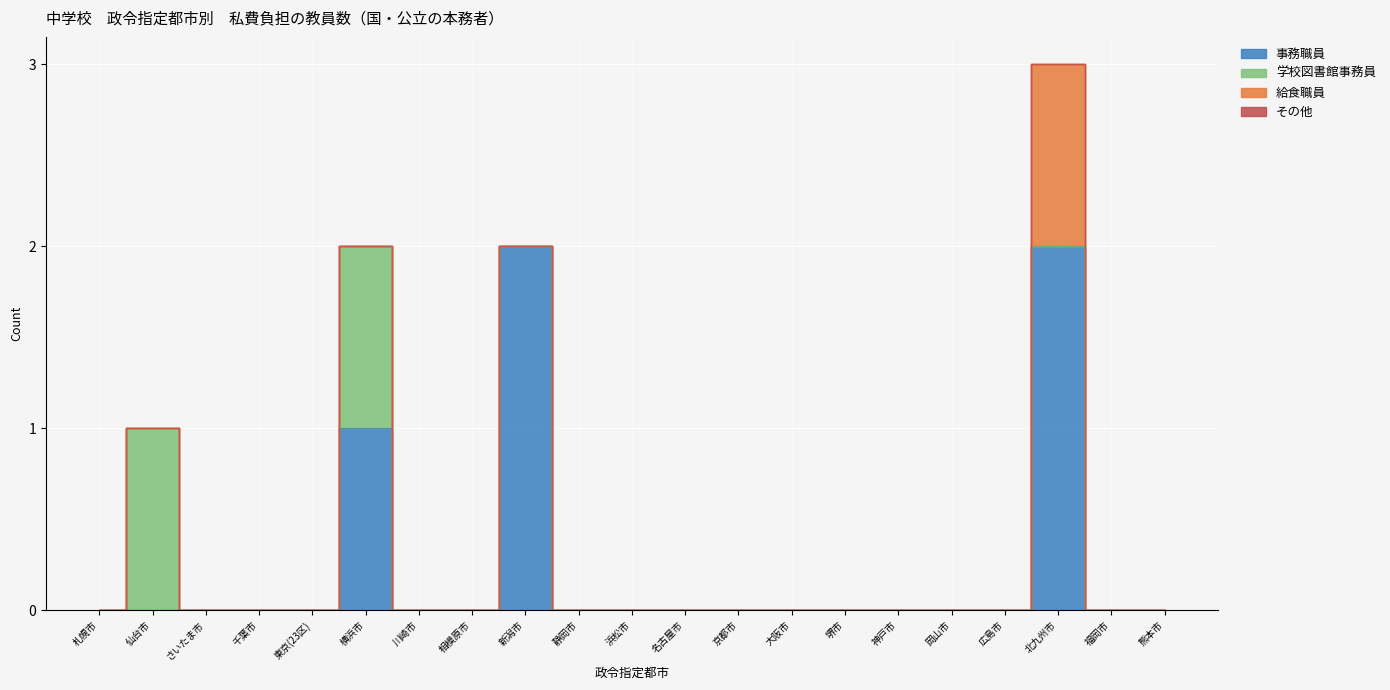

At how many categories does at least one series exceed 0?

4